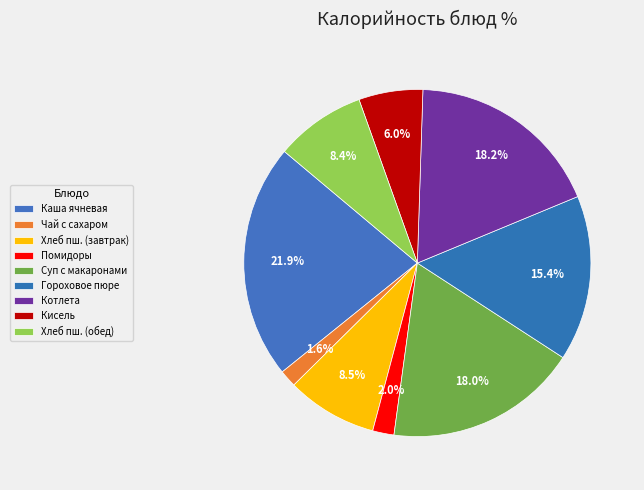

Count the number of slices in the pie.

9